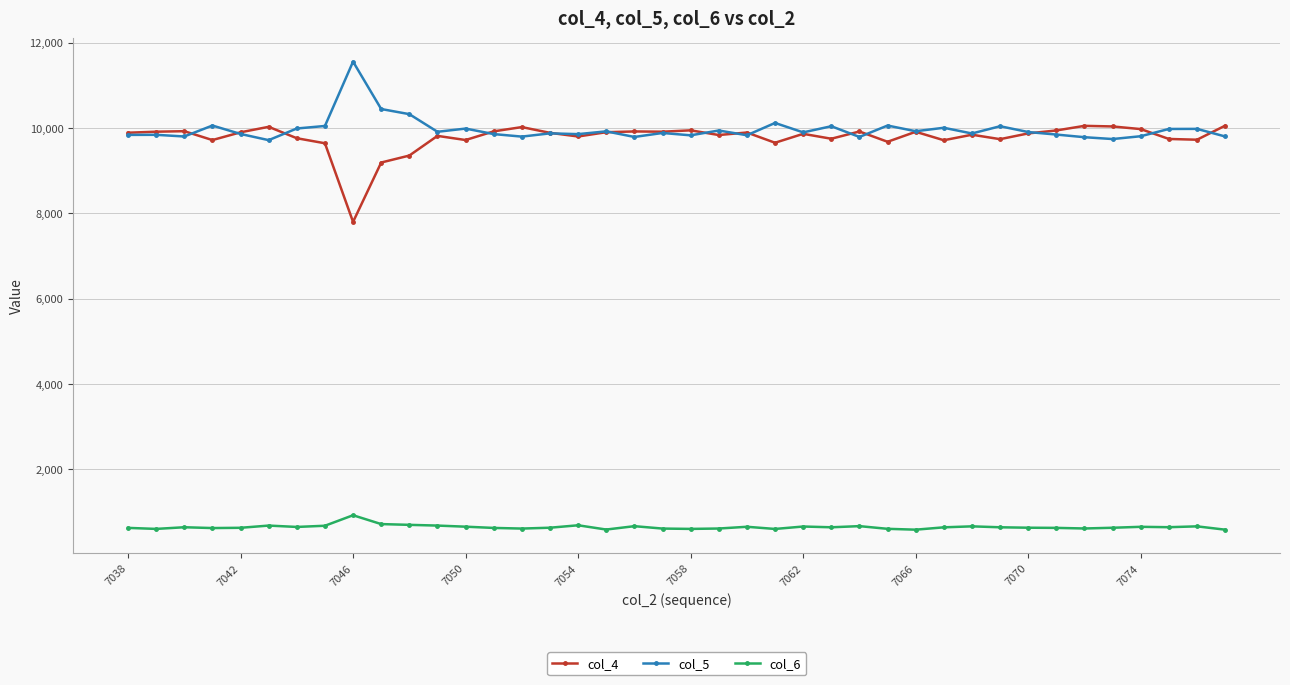

What is the difference between the second highest and second lowest values in the col_5 series?

703